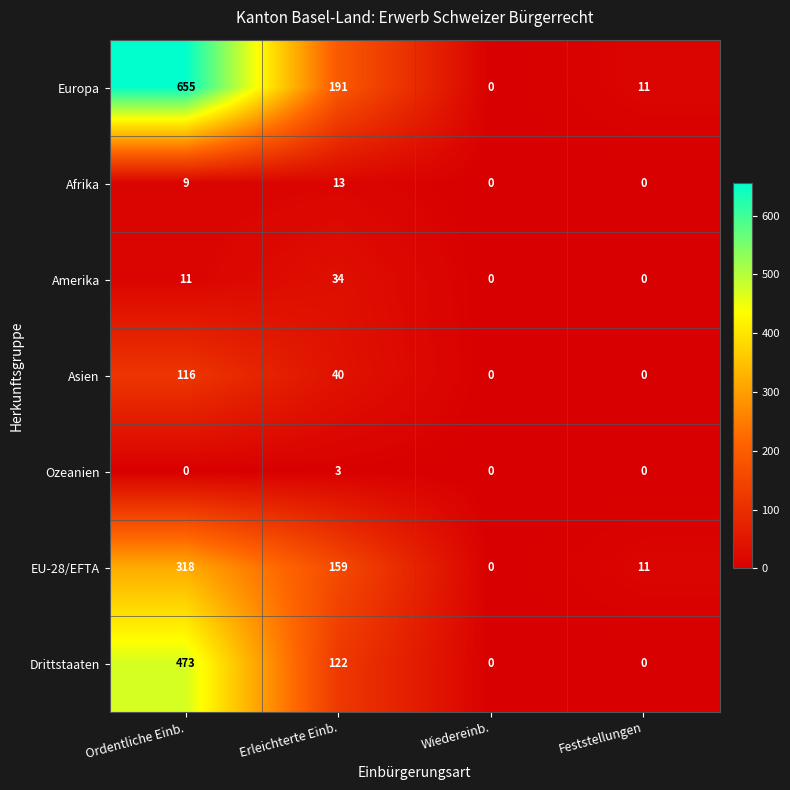

The value of EU-28/EFTA at Wiedereinb. is 0. True or false?

True